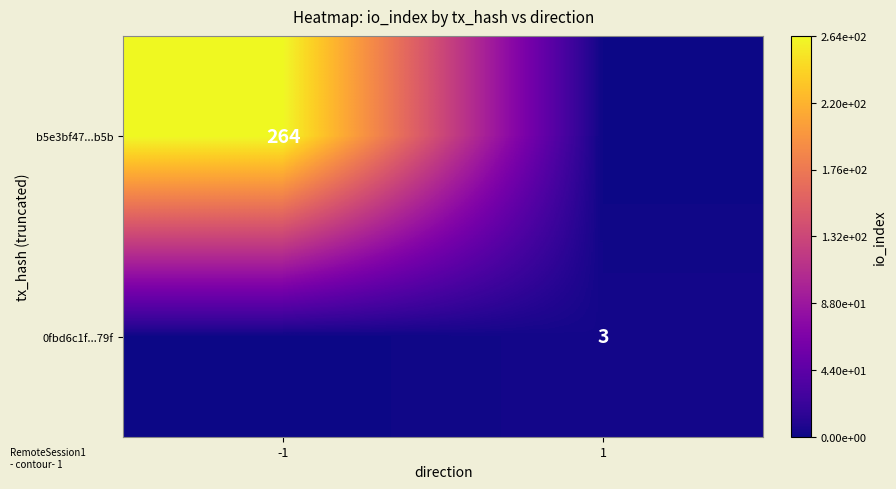

Is it true that 0fbd6c1f...79f equals 3 at 1?

True